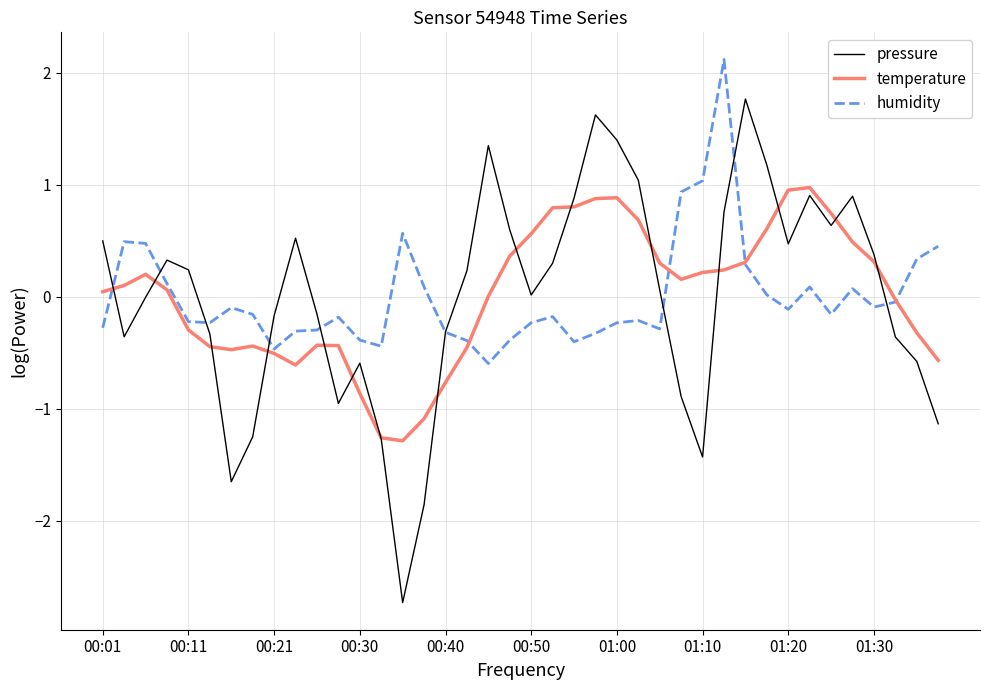

After their last crossing, which series has the higher values: humidity or pressure?

humidity